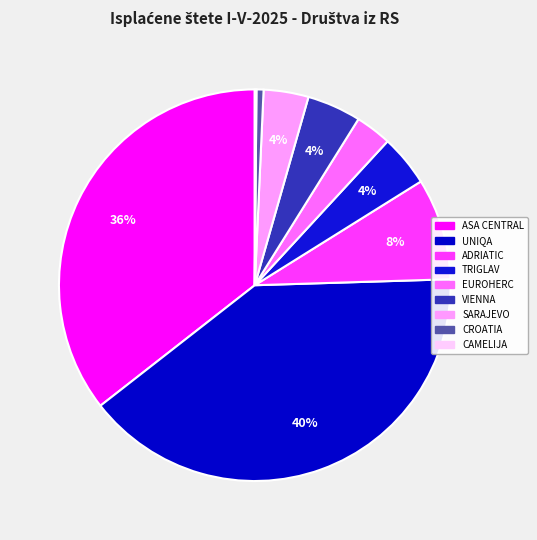

Is there a majority slice in this chart?

No